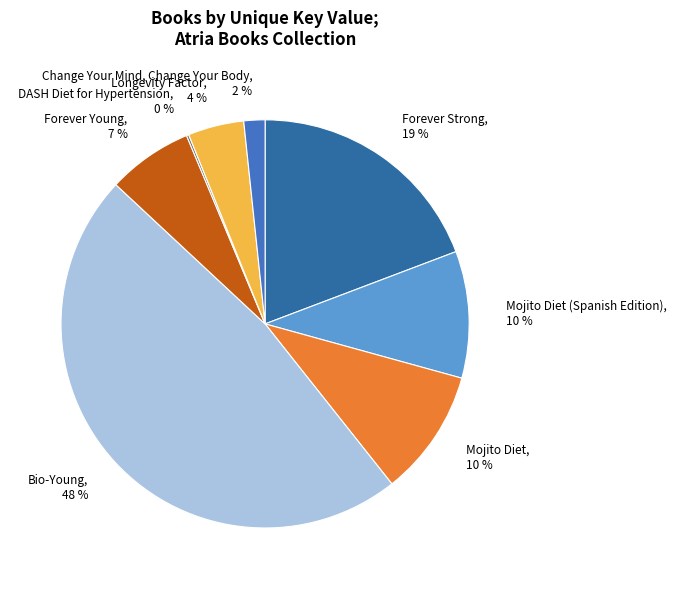

Which has a higher value, Bio-Young or Mojito Diet?

Bio-Young